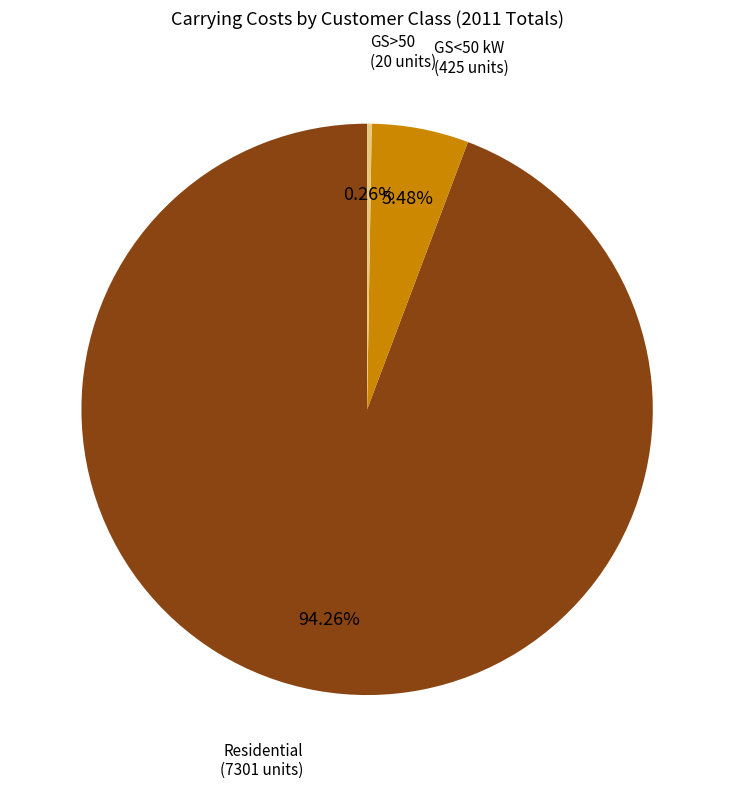

To the nearest percent, what is the average slice percentage?

33%